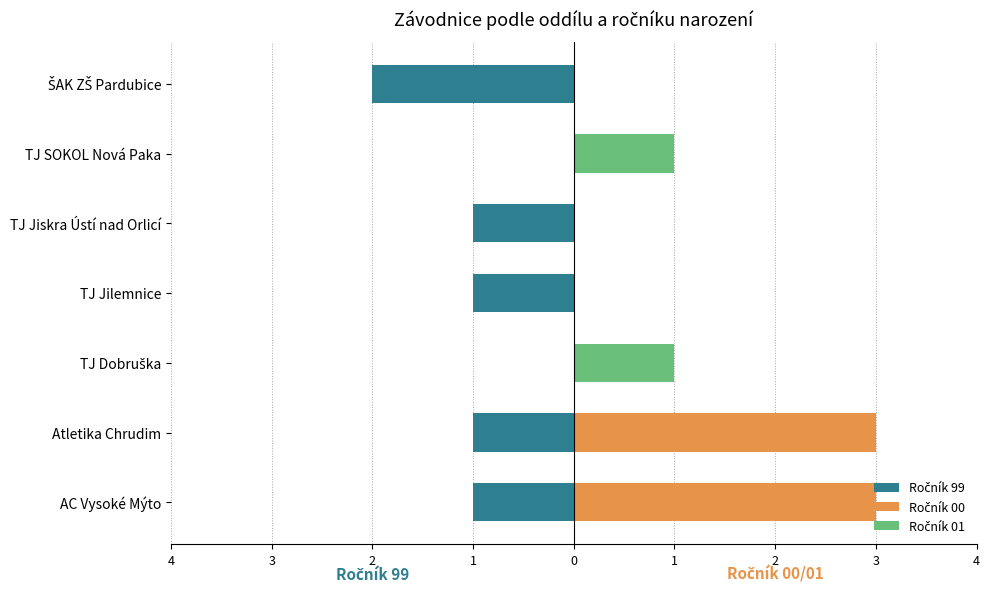

What is the average value of the Ročník 99 series?

-1